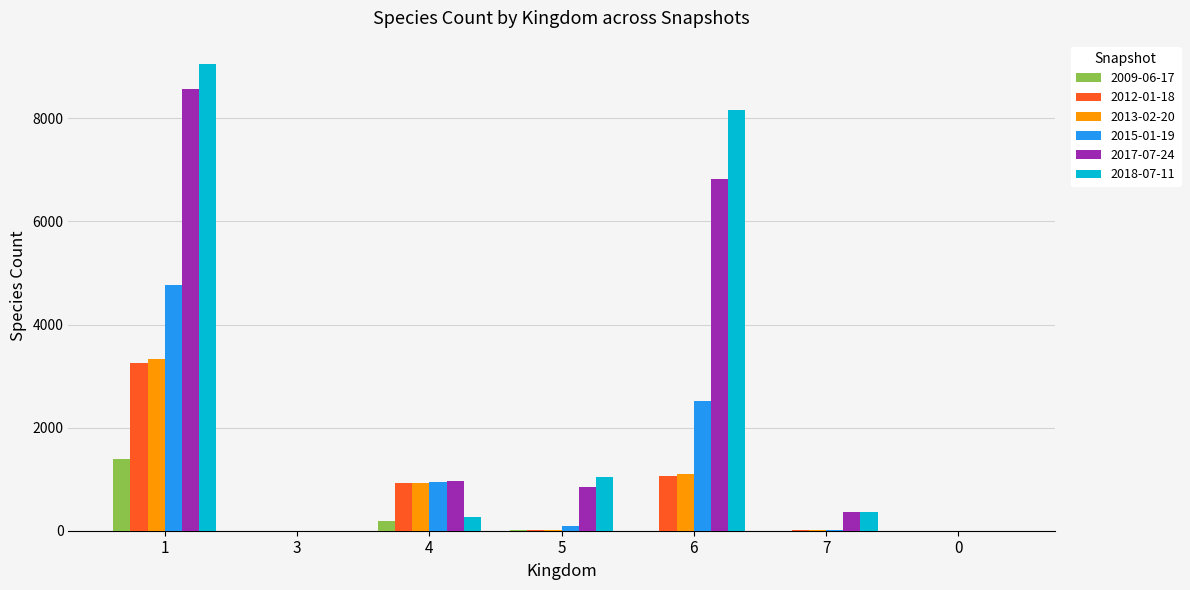

The 2013-02-20 series shows 10 at 7. True or false?

True